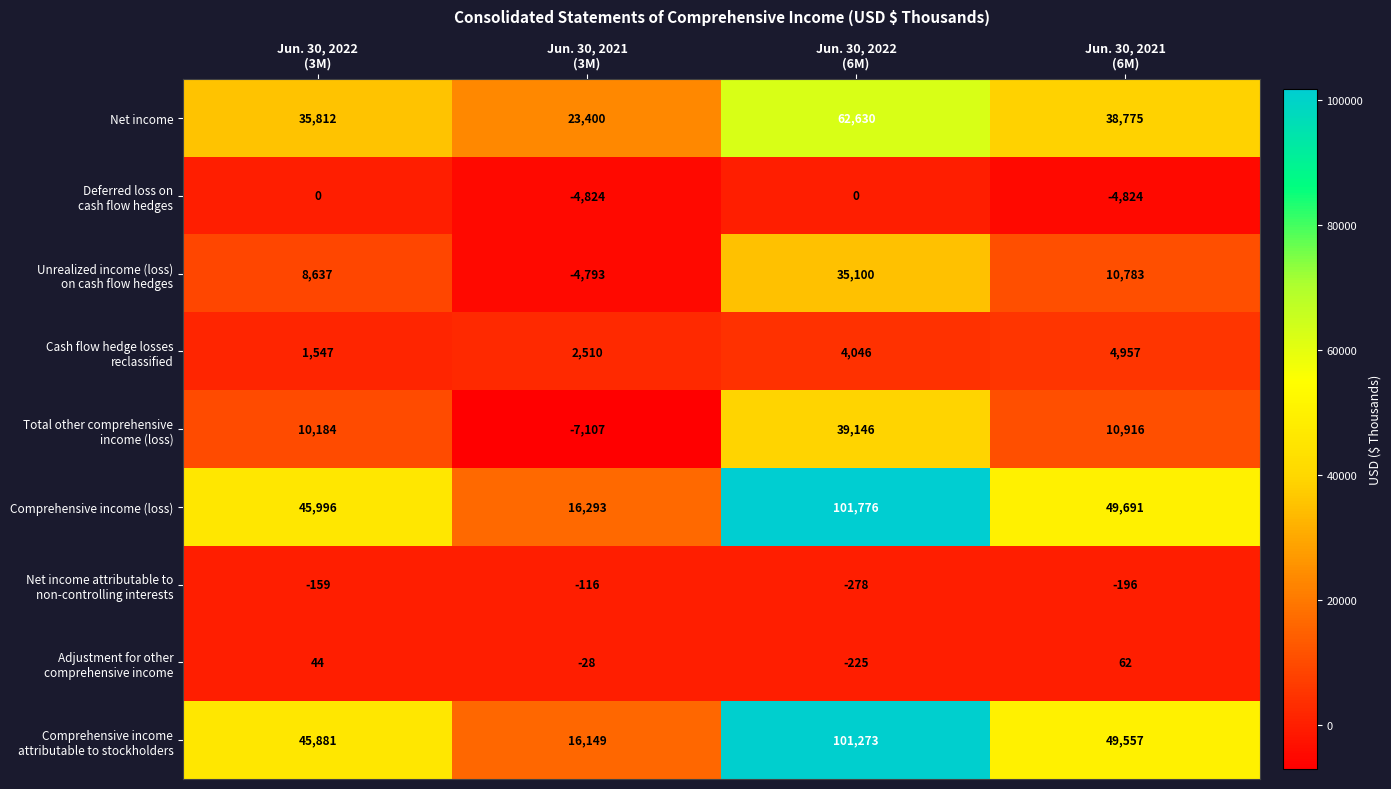

What is the total value across all series at Jun. 30, 2021
(3M)?

41484